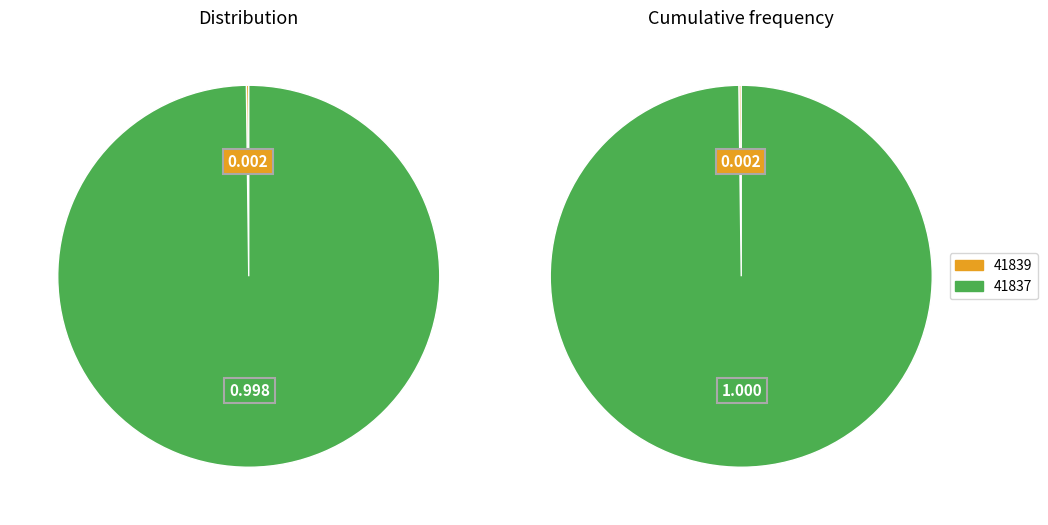

To the nearest percent, what percentage of the pie is 41837?

100%